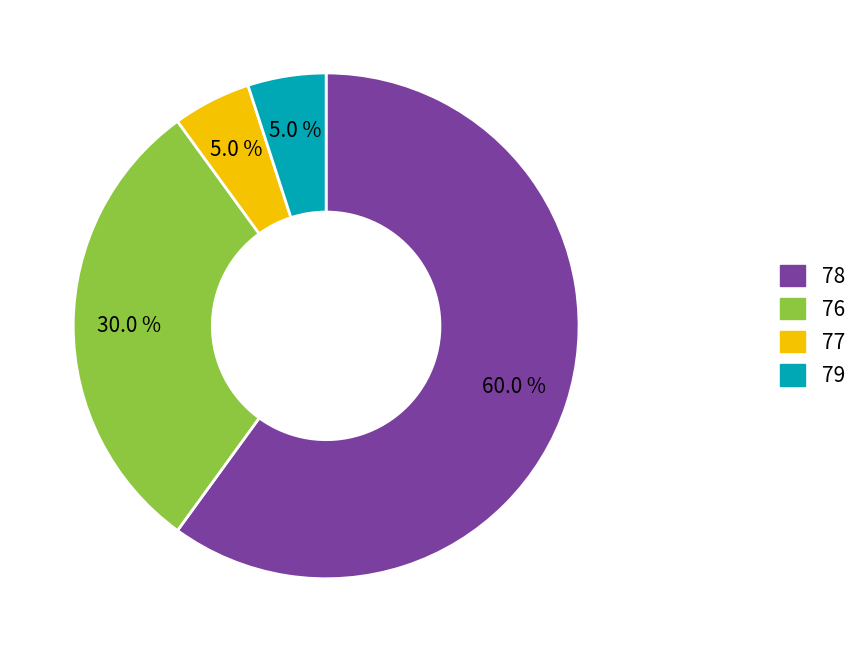

What percentage is NOT represented by 78?

40.0%